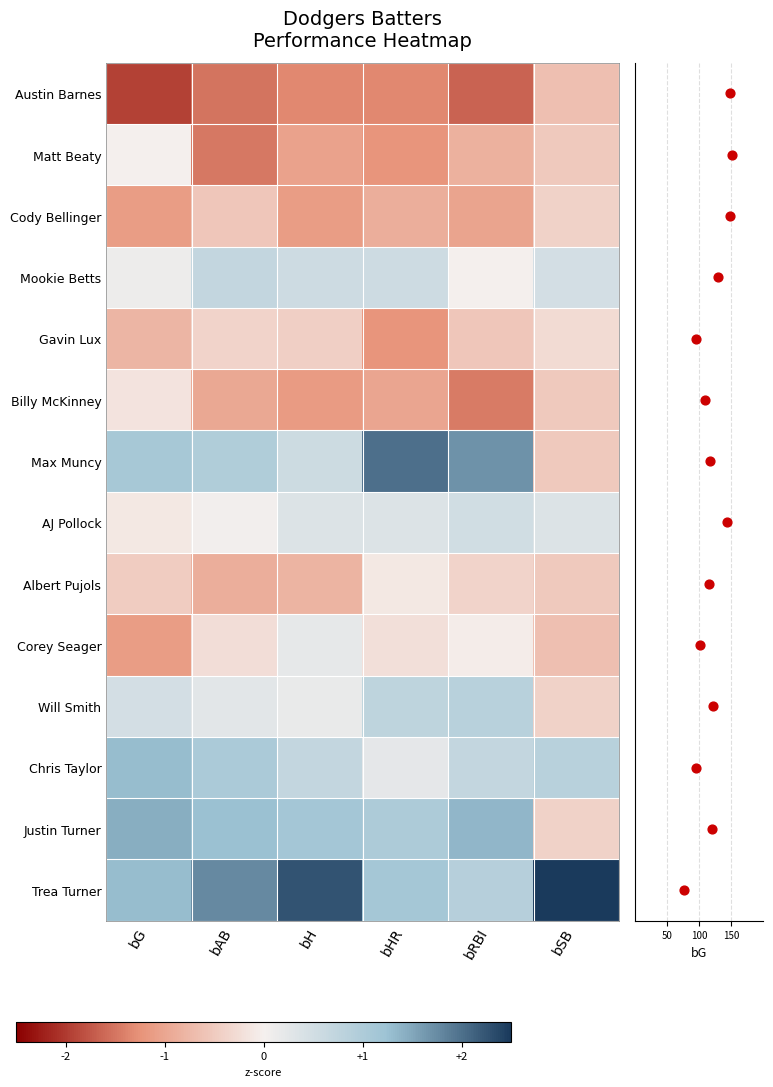

What is the minimum value shown in the chart?

-1.9